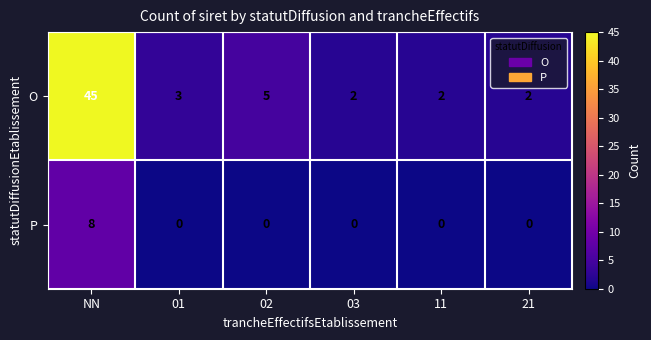

Reading right to left, transcribe all the data shown in this chart.

O: 21=2	11=2	03=2	02=5	01=3	NN=45
P: 21=0	11=0	03=0	02=0	01=0	NN=8